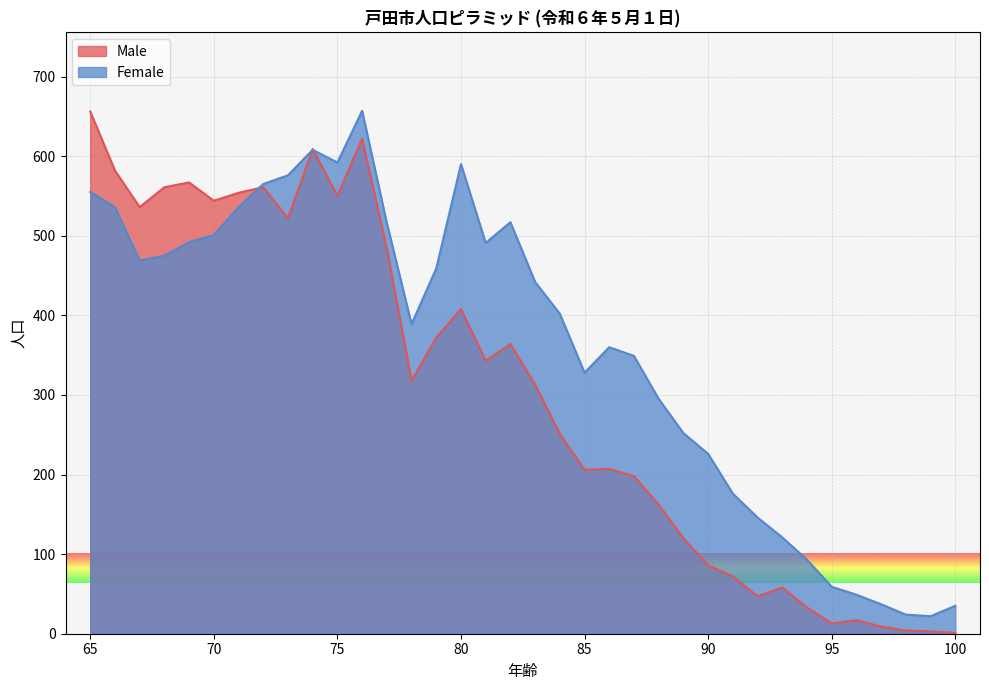

At how many categories does at least one series exceed 494?

15